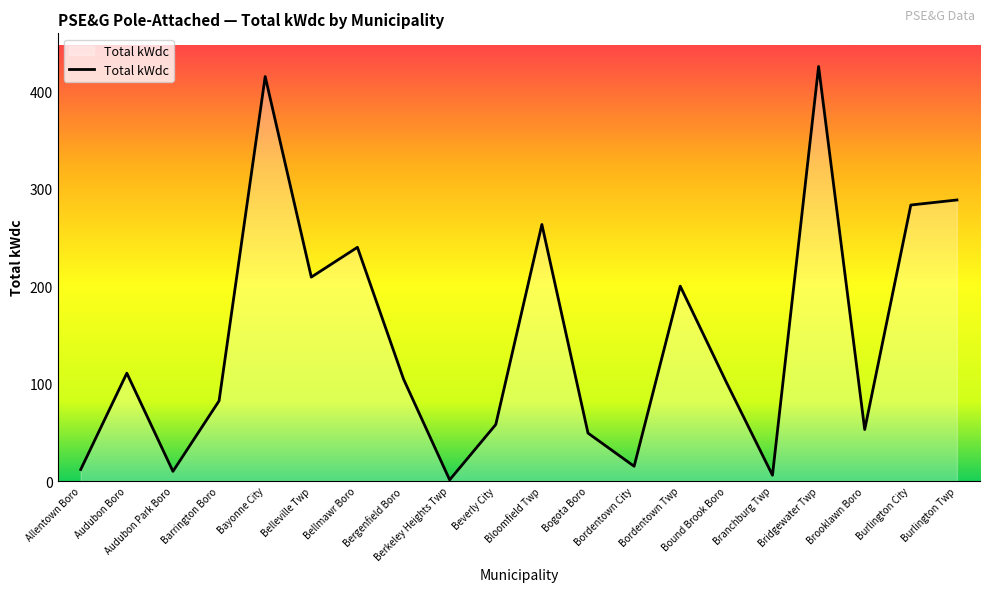

What is the sum of the values at Belleville Twp and Beverly City?

267.5